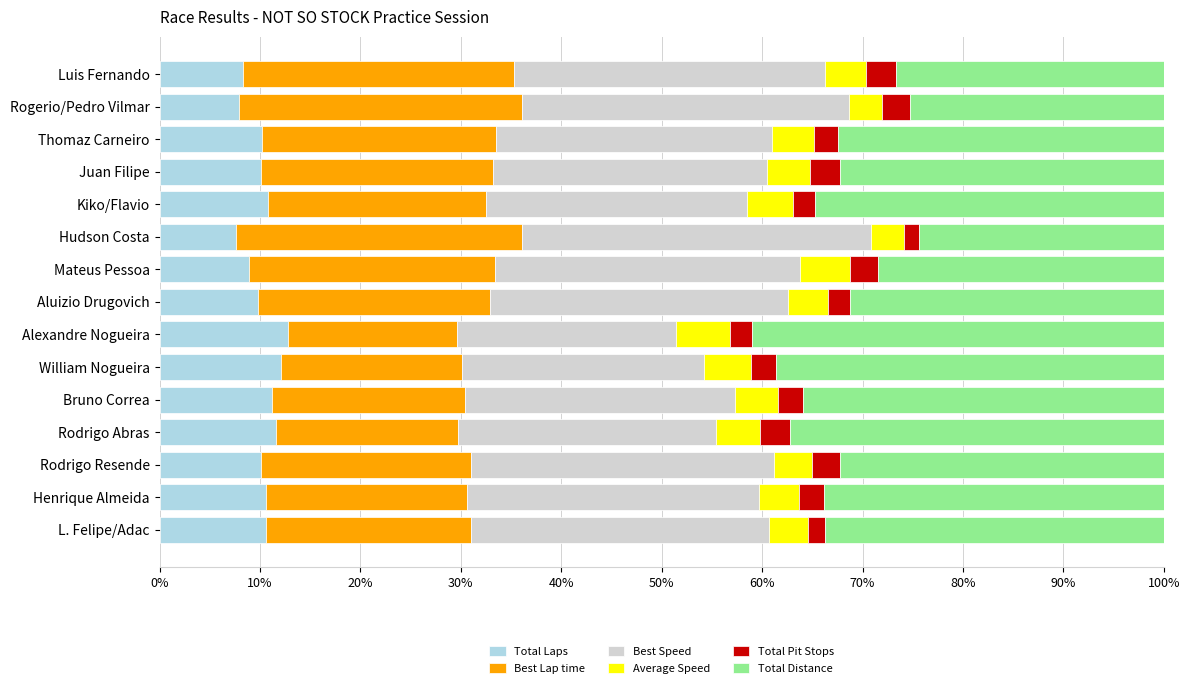

What are all the series names shown in the legend?

Total Laps, Best Lap time, Best Speed, Average Speed, Total Pit Stops, Total Distance